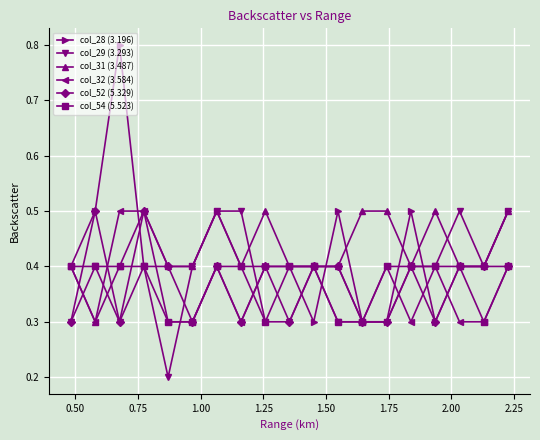

How many data points does each series have?

19